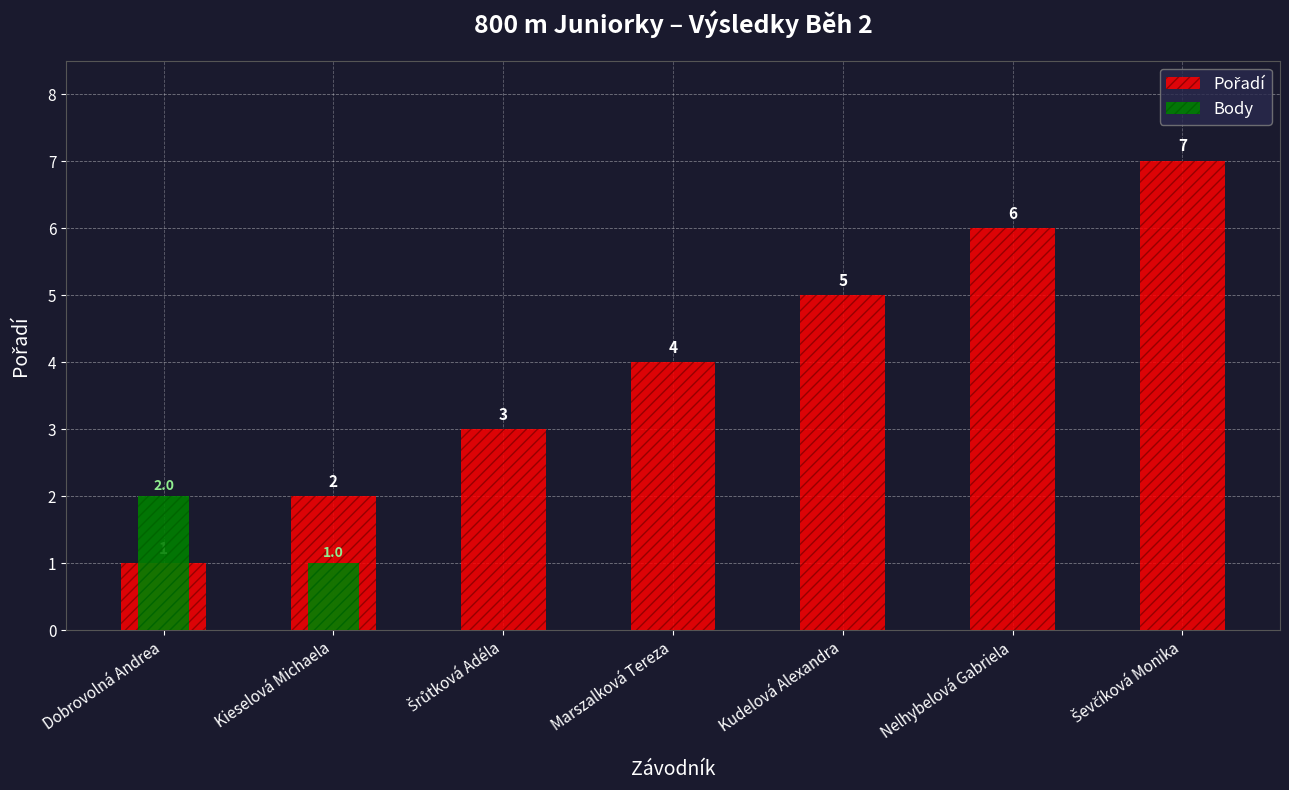

Reading right to left, extract all data points from this chart.

Pořadí: Ševčíková Monika=7	Nelhybelová Gabriela=6	Kudelová Alexandra=5	Marszalková Tereza=4	Šrůtková Adéla=3	Kieselová Michaela=2	Dobrovolná Andrea=1
Body: Ševčíková Monika=0	Nelhybelová Gabriela=0	Kudelová Alexandra=0	Marszalková Tereza=0	Šrůtková Adéla=0	Kieselová Michaela=1	Dobrovolná Andrea=2